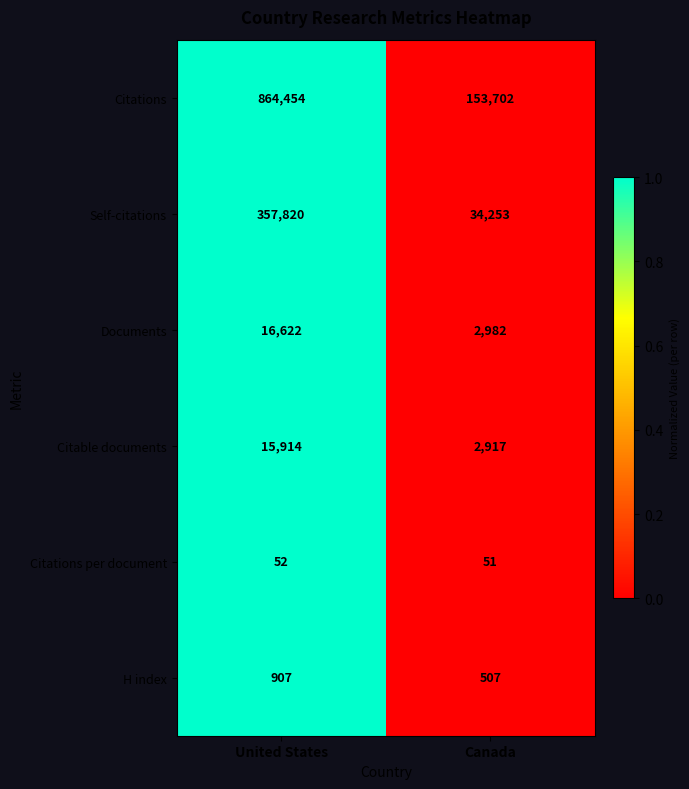

What value does the Citations per document series have at United States?

52